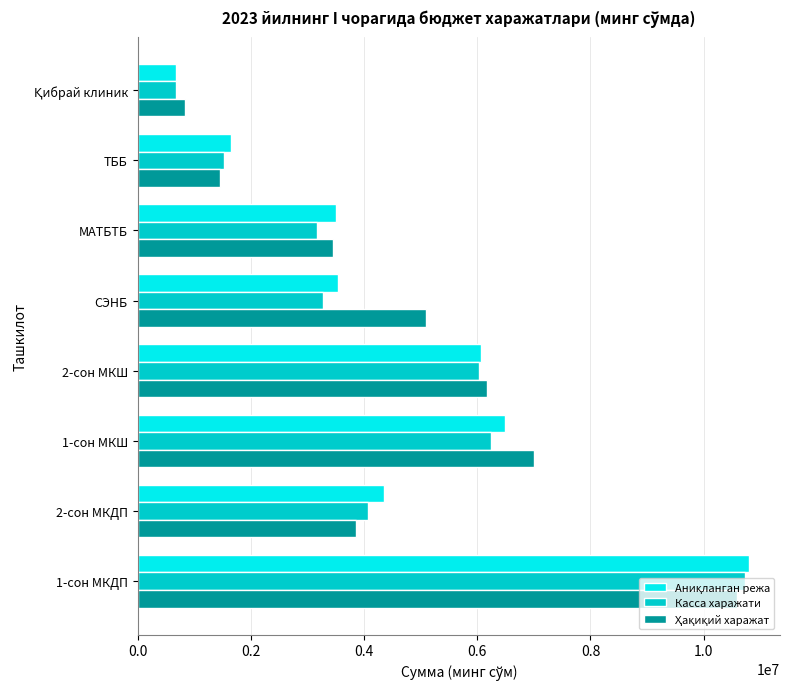

The Касса харажати series shows 3166473.8 at МАТБТБ. True or false?

True